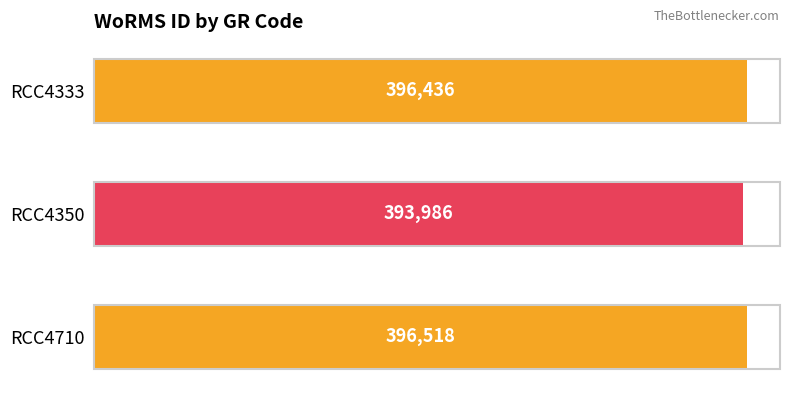

How many values are below 396436?

1